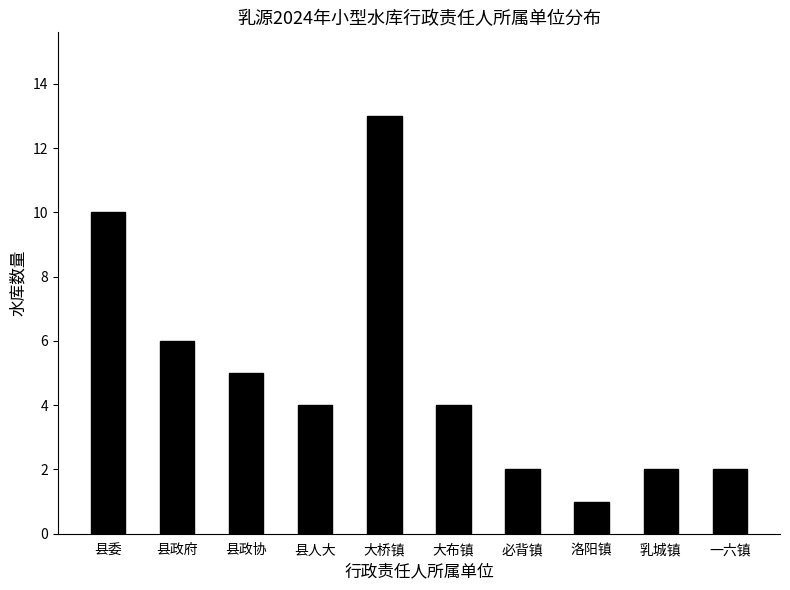

What is the maximum value shown in the chart?

13